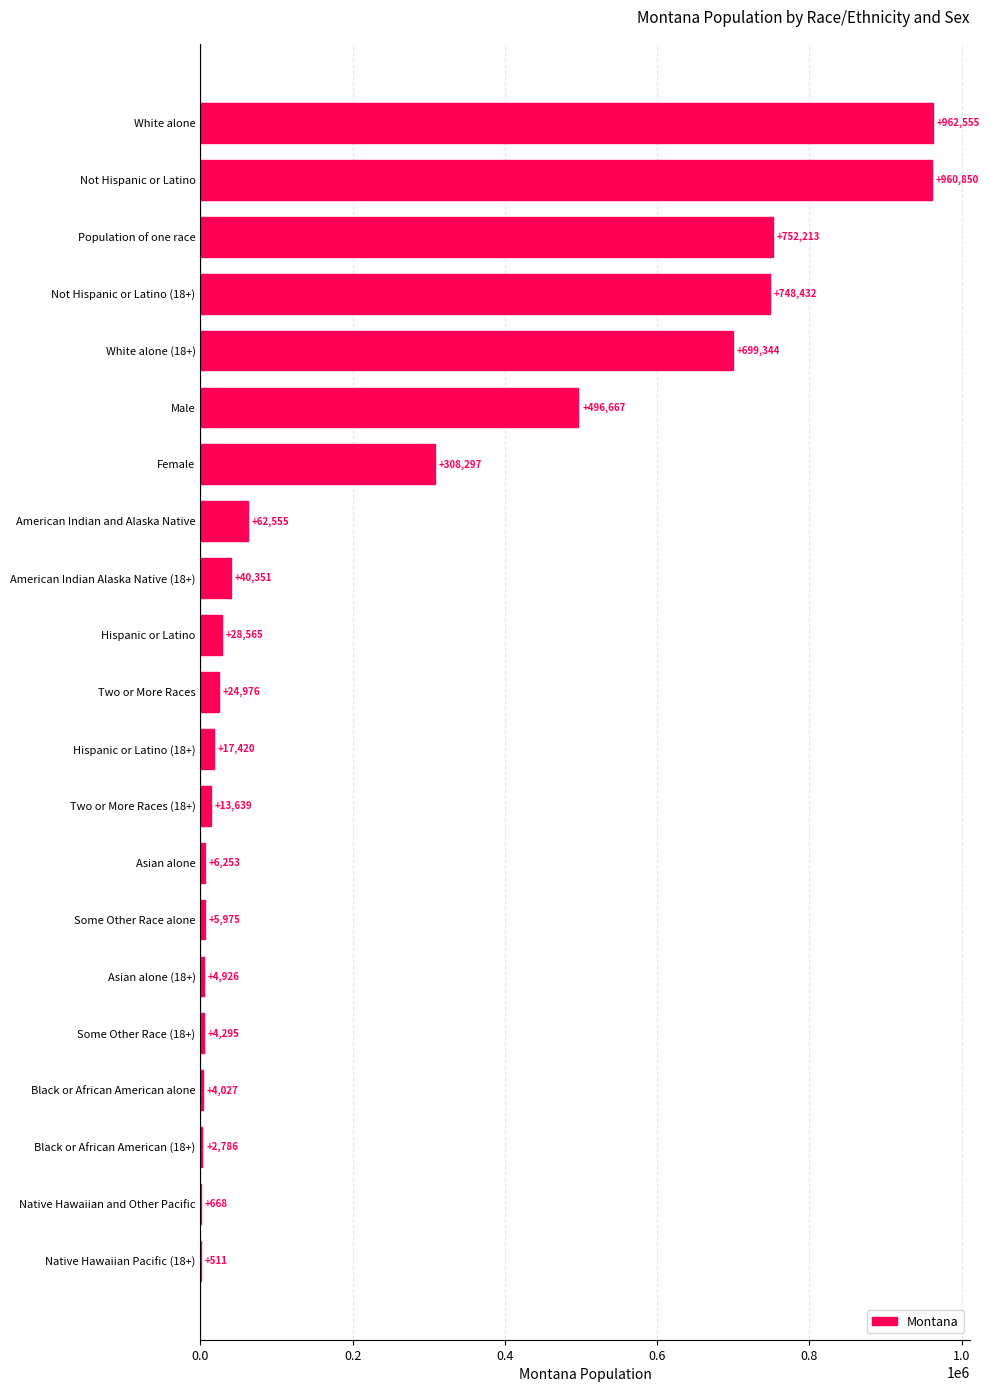

At which label is the value closest to 481533?

Male